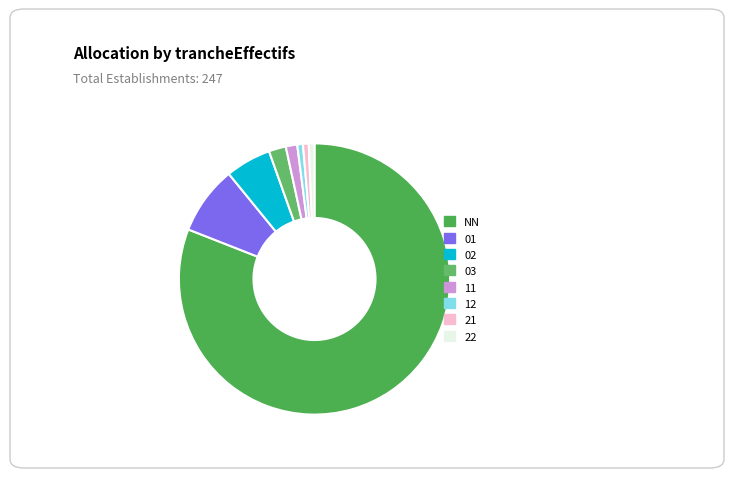

Count the number of slices in the pie.

8